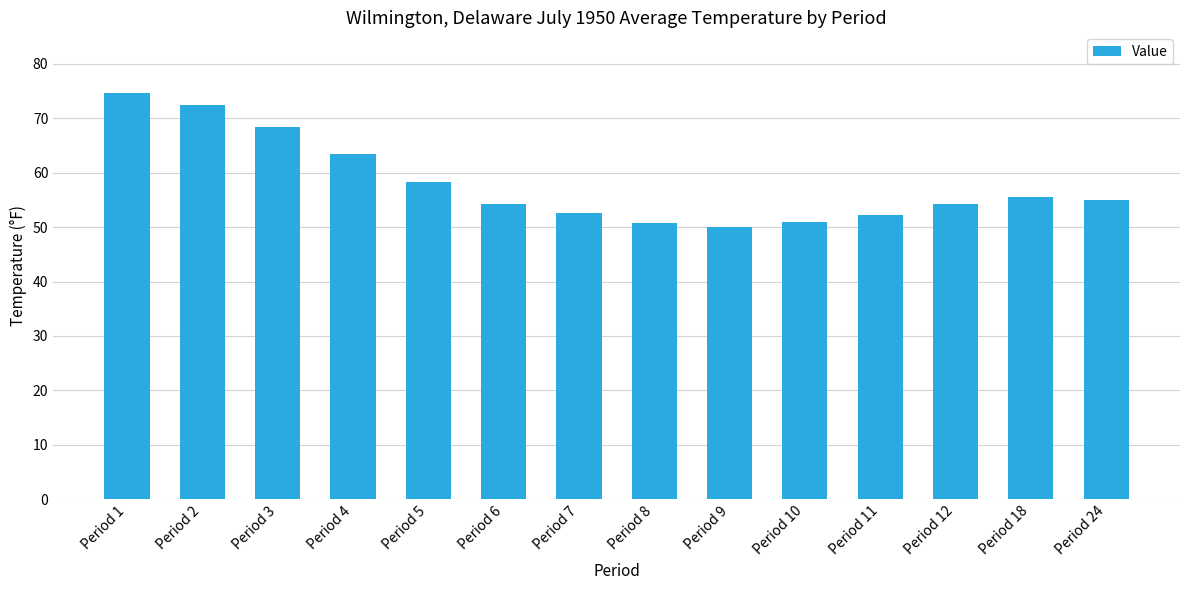

Which has a higher value, Period 9 or Period 18?

Period 18